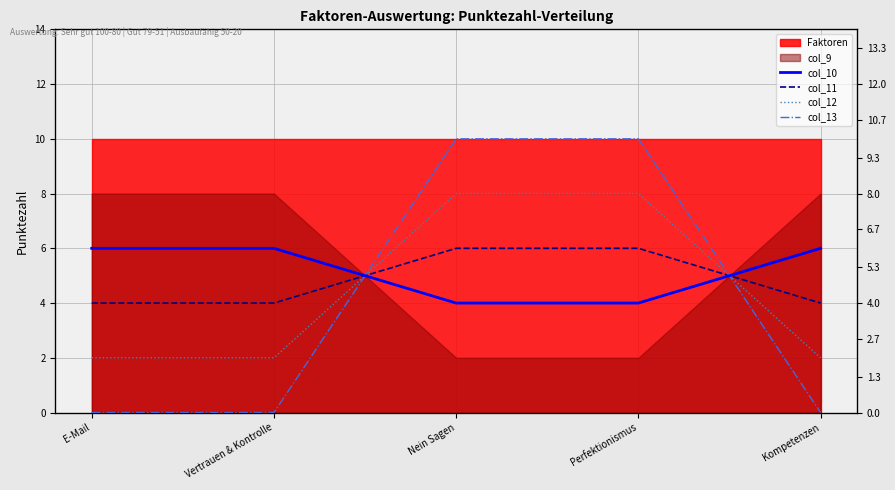

Between Vertrauen & Kontrolle and Kompetenzen, which series saw the biggest shift?

col_10